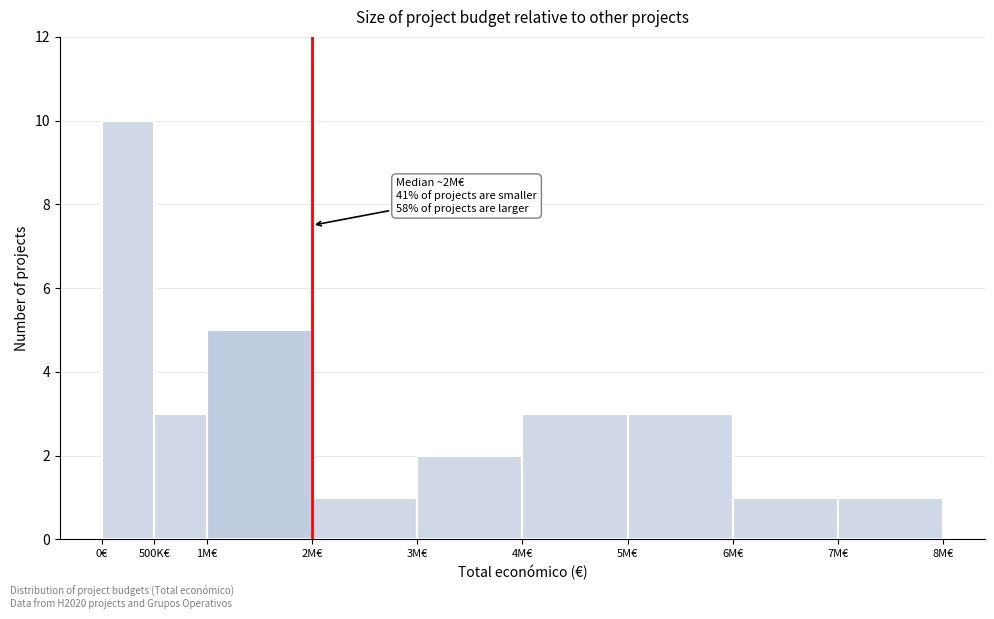

Reading left to right, extract all data points from this chart.

0€=10	500K€=3	1M€=5	2M€=1	3M€=2	4M€=3	5M€=3	6M€=1	7M€=1